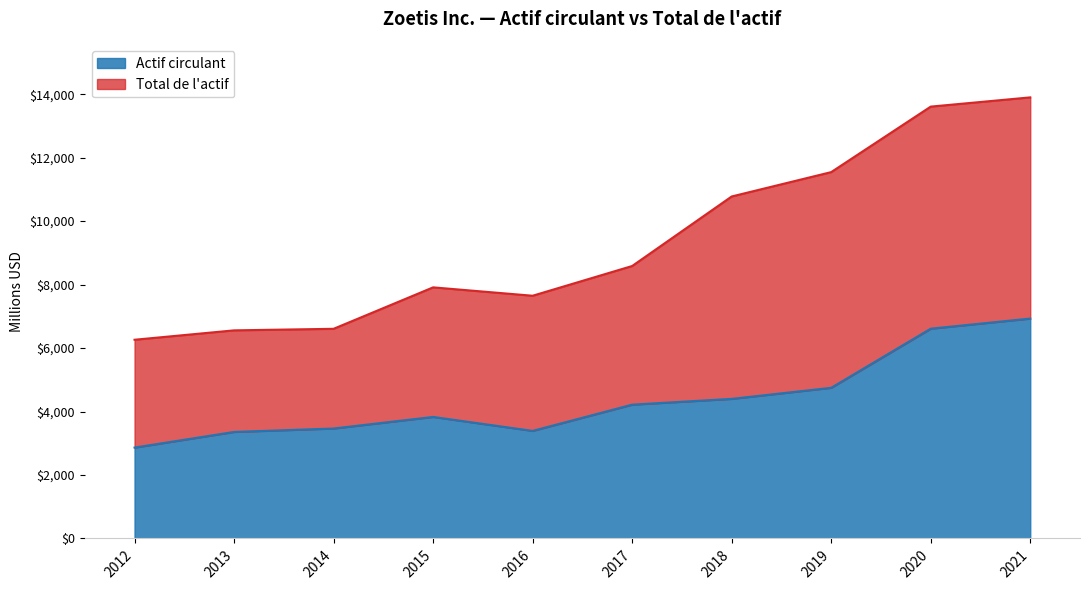

True or false: Total de l'actif has a value of 7649 at 2016.

True